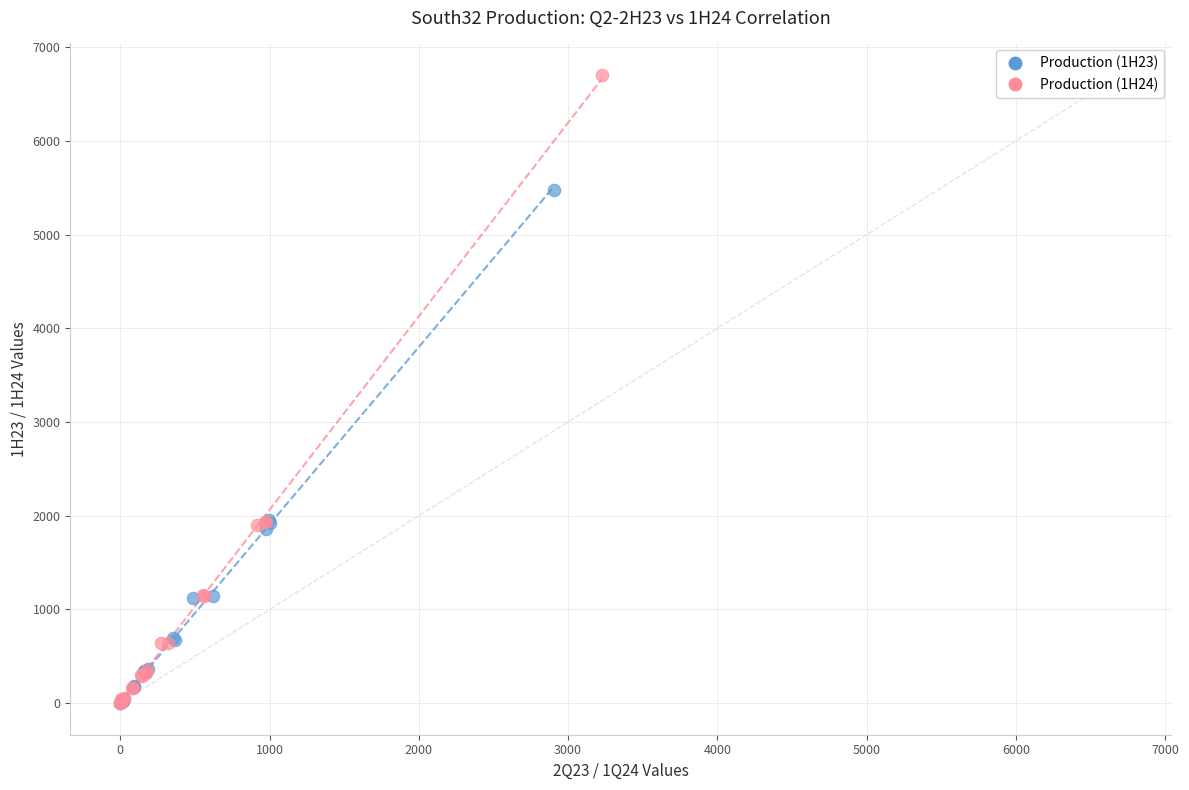

Which series reaches the maximum Y coordinate?

Production (1H24)